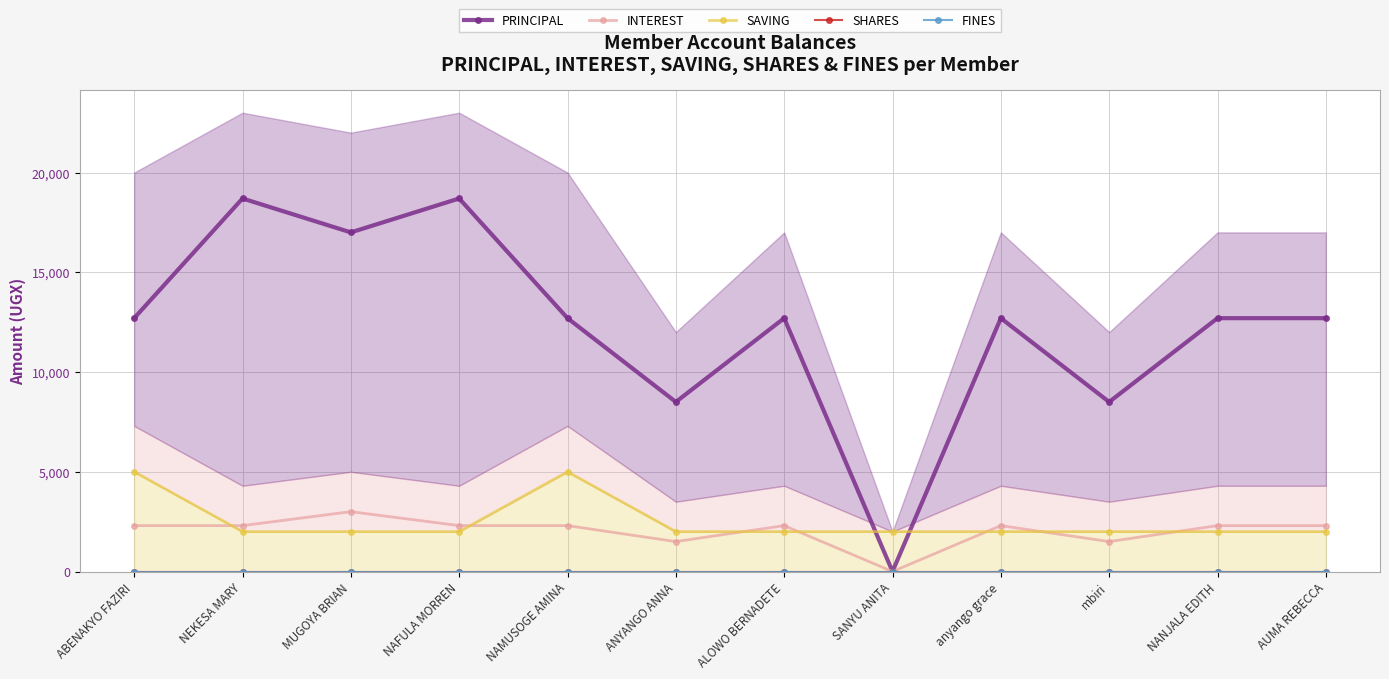

Which series has the widest spread of values?

PRINCIPAL